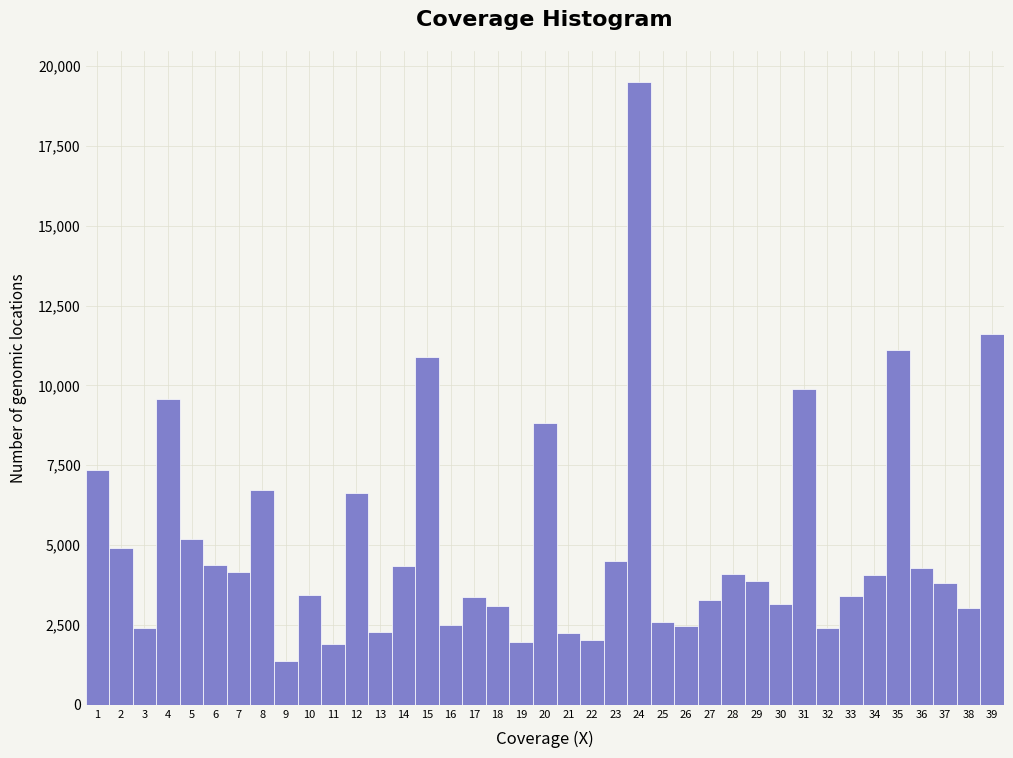

What is the average value?

5042